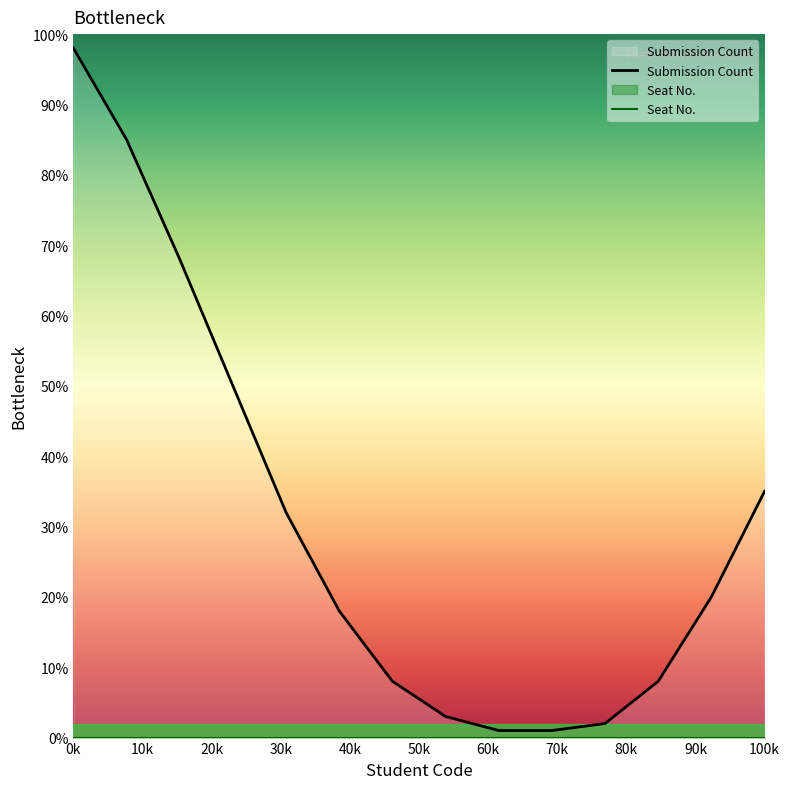

At which label is Seat No. closest to 0?

0k